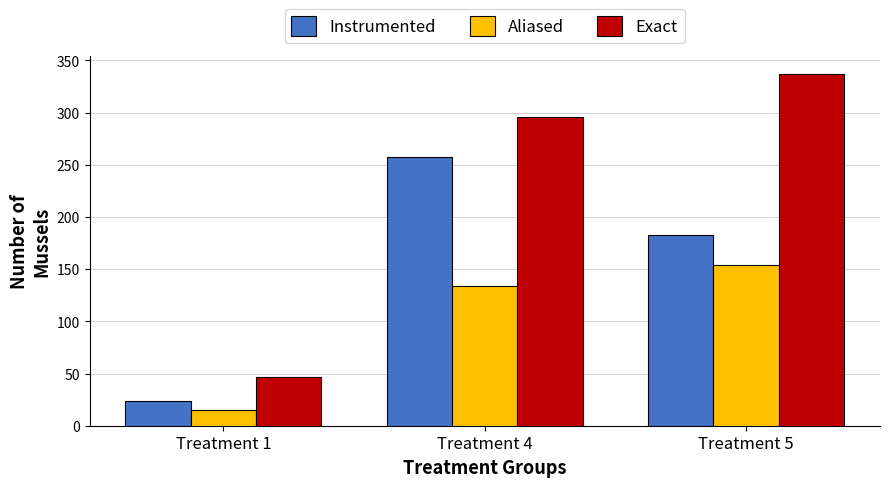

Does the chart contain any negative values?

No